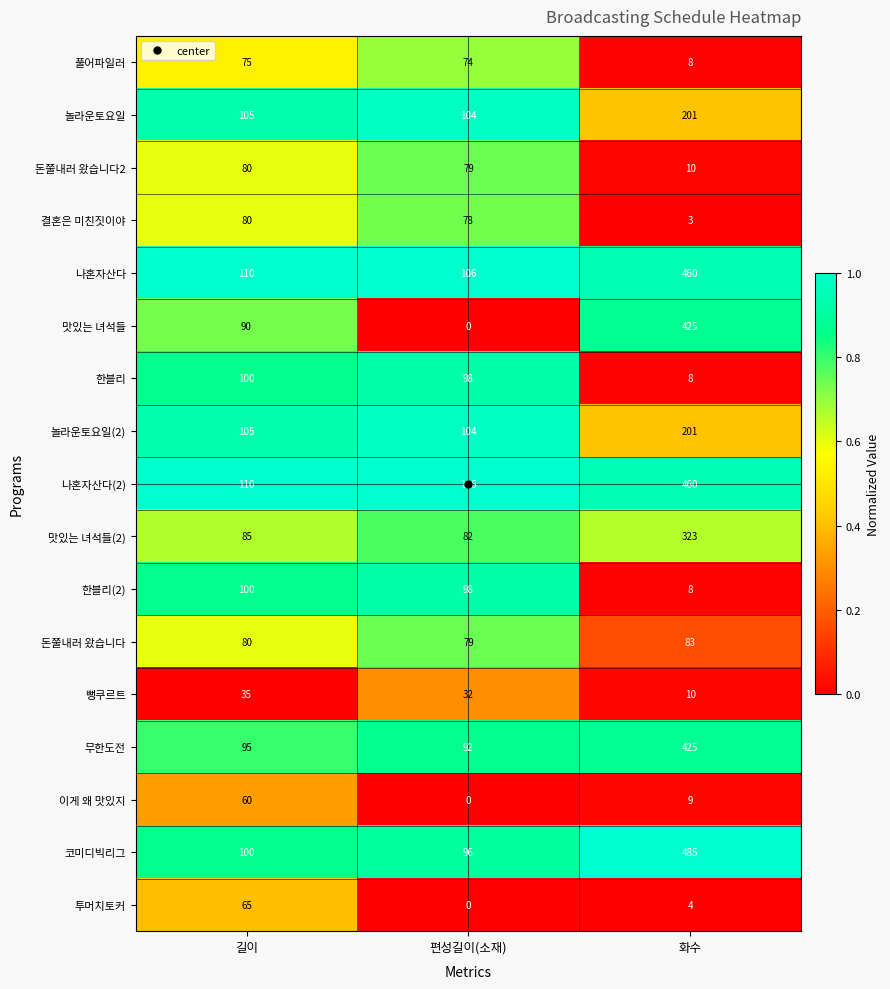

What is the difference between the 돈쭐내러 왔습니다 values at 길이 and 화수?

3